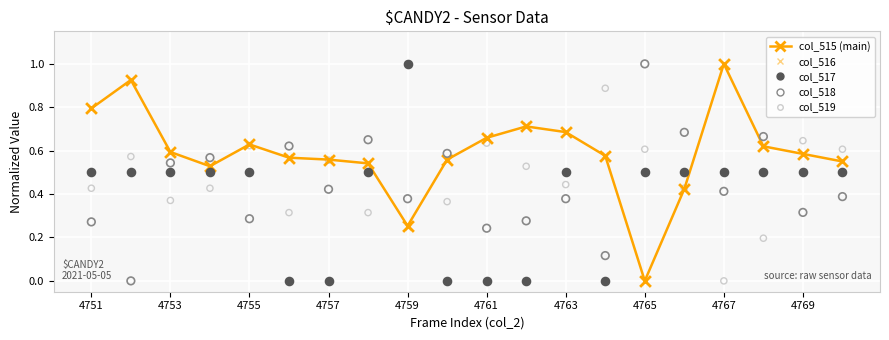

At how many categories does at least one series exceed 0?

20